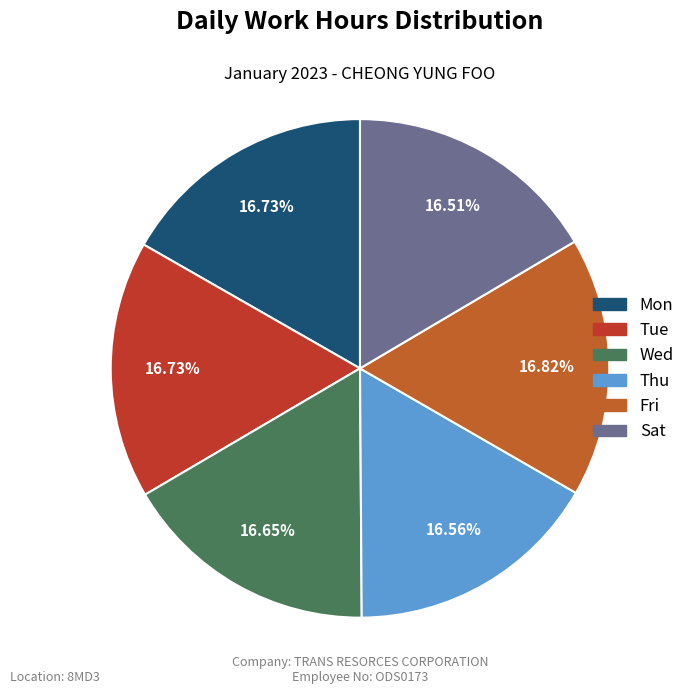

Approximately how many times larger is the value at Fri compared to Wed?

1.0